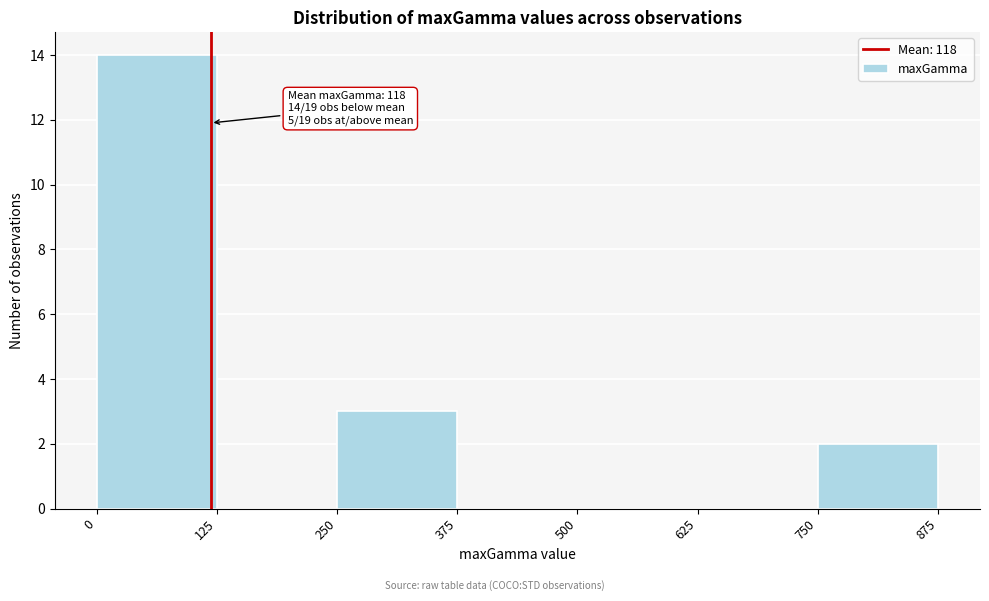

Over which range of the x-axis is the bar tallest?

0 to 125